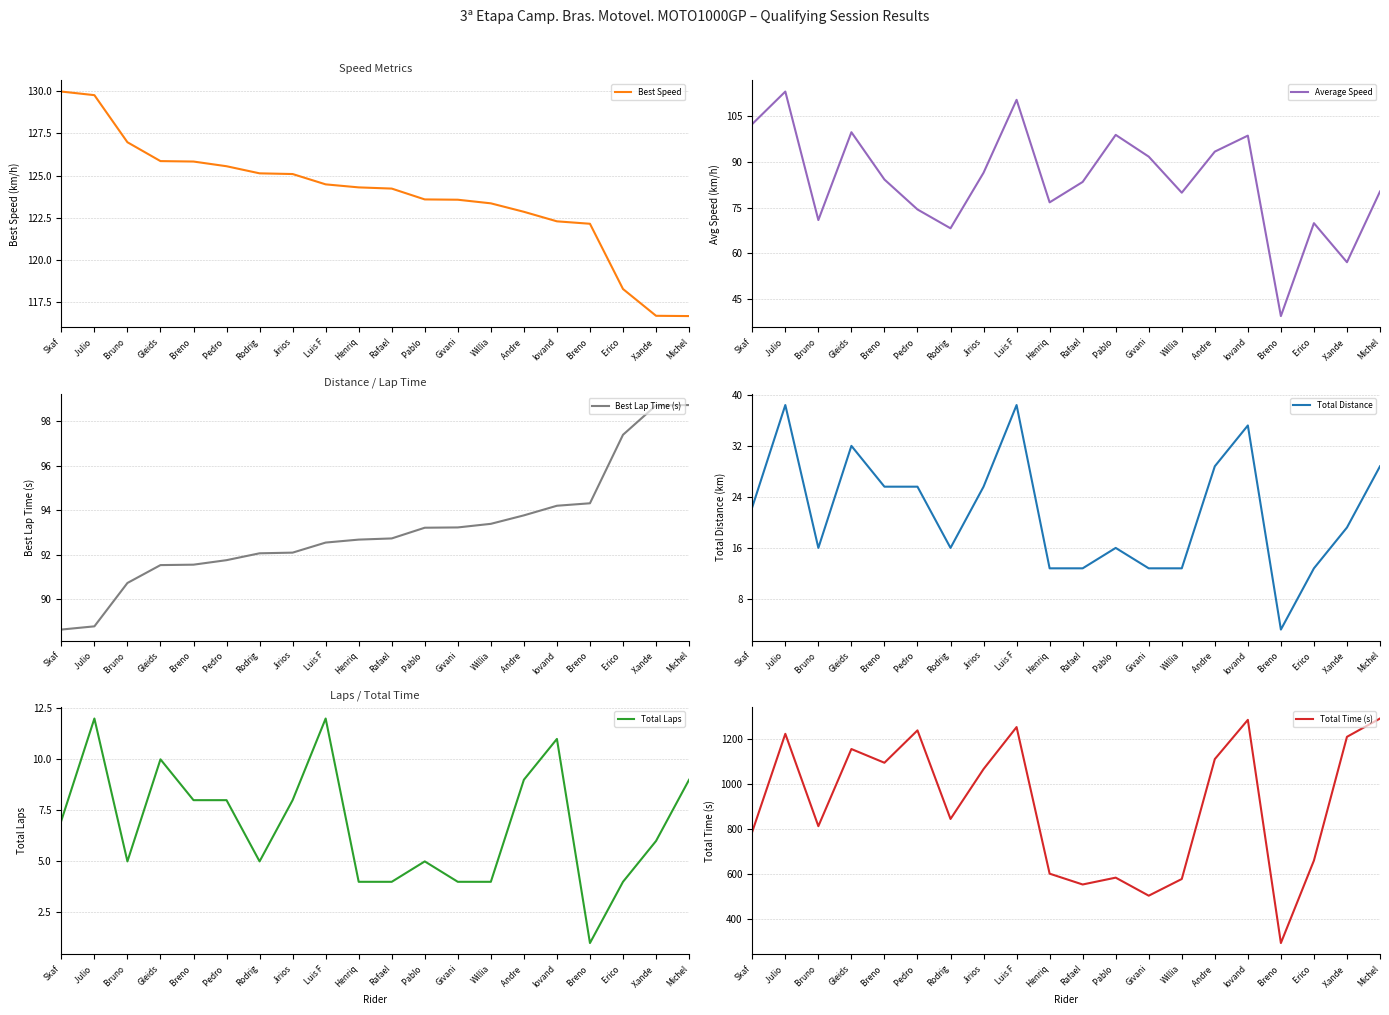

Which series has the widest spread of values?

Total Time (s)